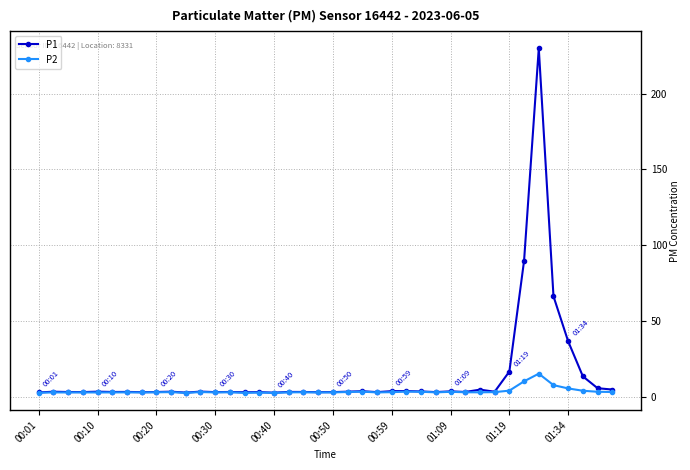

What is the difference between the second highest and second lowest values in the P2 series?

7.6